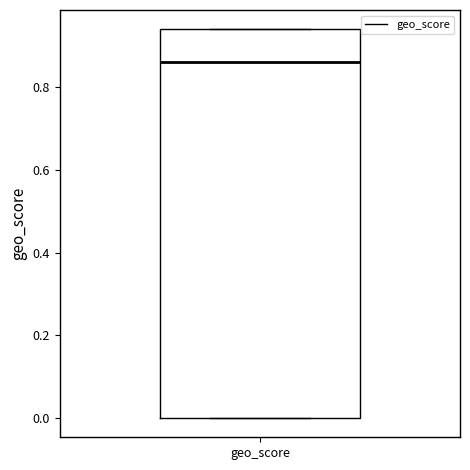

Read this box plot against the y-axis: the position of the median line, the range covered by the box, and the ends of both whiskers. The values are not printed on the chart, so give them approximately, as read against the axis.

median 0.86, box 0.00 to 0.94, whiskers 0.00 to 0.94